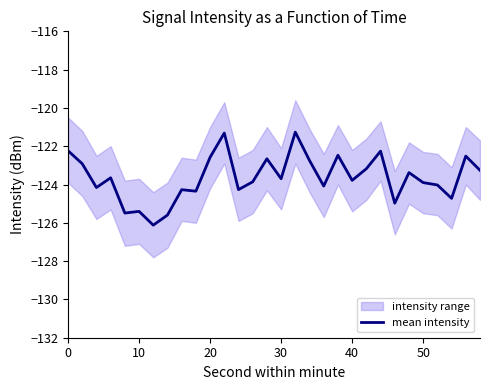

The value of mean intensity at 30 is -30.4. True or false?

False